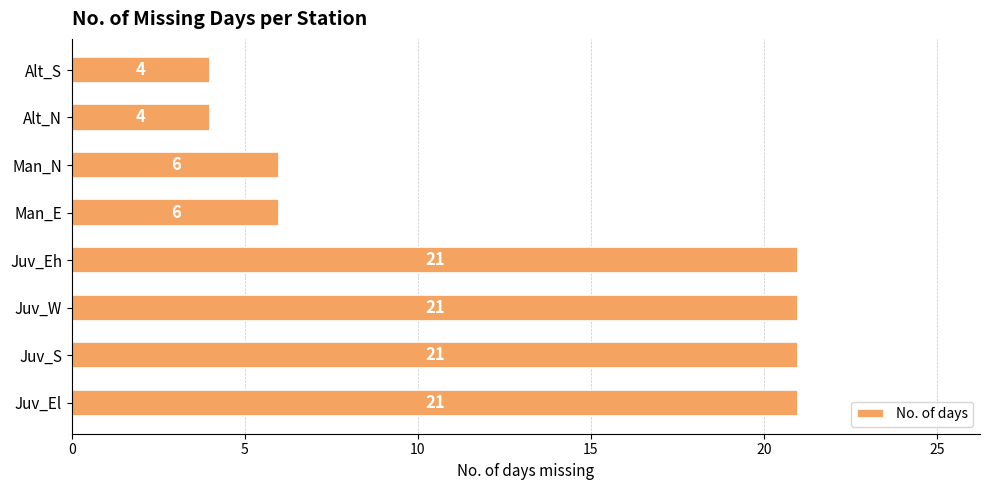

Reading bottom to top, extract all data points from this chart.

Juv_El=21	Juv_S=21	Juv_W=21	Juv_Eh=21	Man_E=6	Man_N=6	Alt_N=4	Alt_S=4